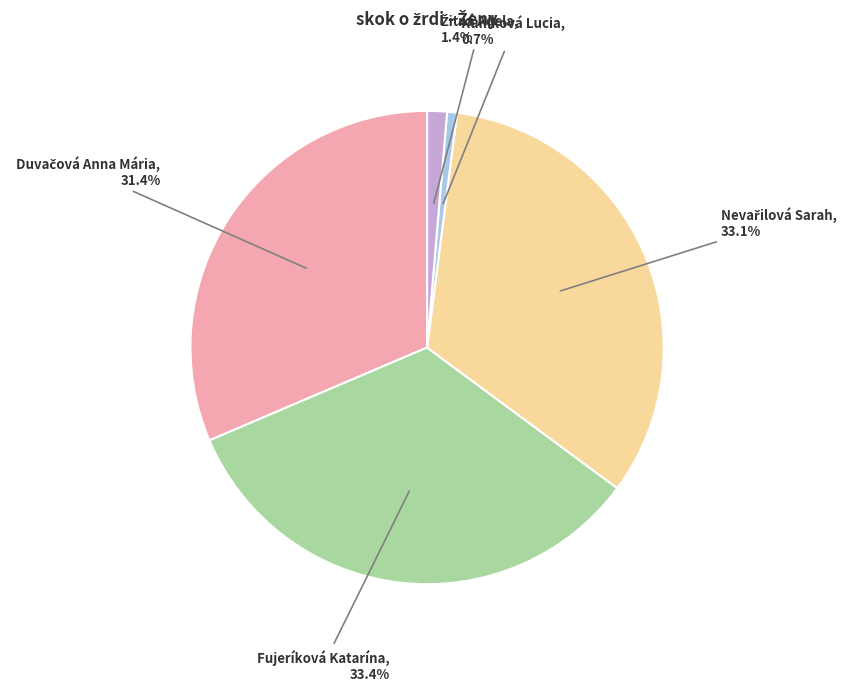

Between Kuníková Lucia and Fujeríková Katarína, which is larger?

Fujeríková Katarína